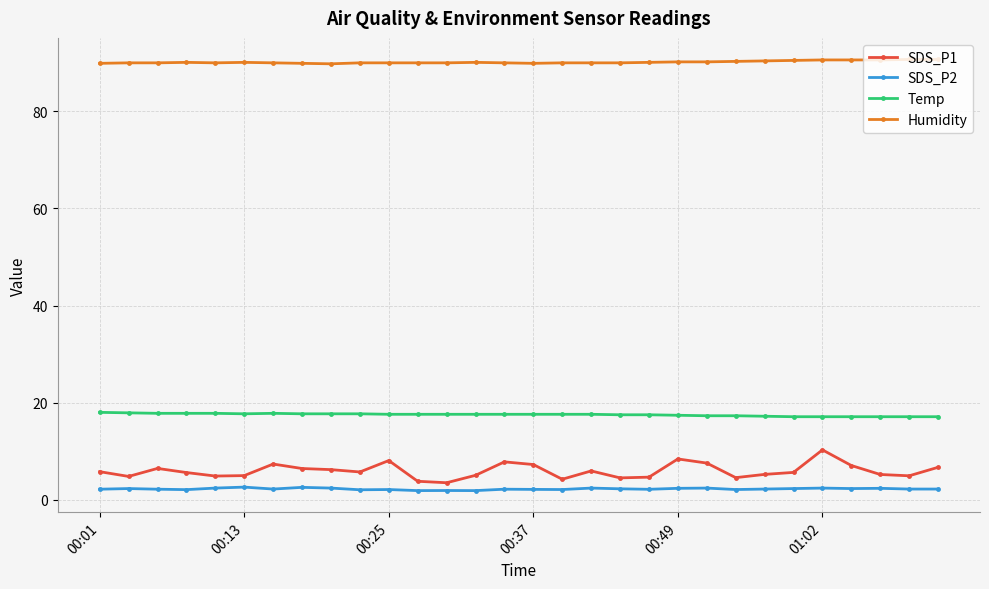

What are all the series names shown in the legend?

SDS_P1, SDS_P2, Temp, Humidity